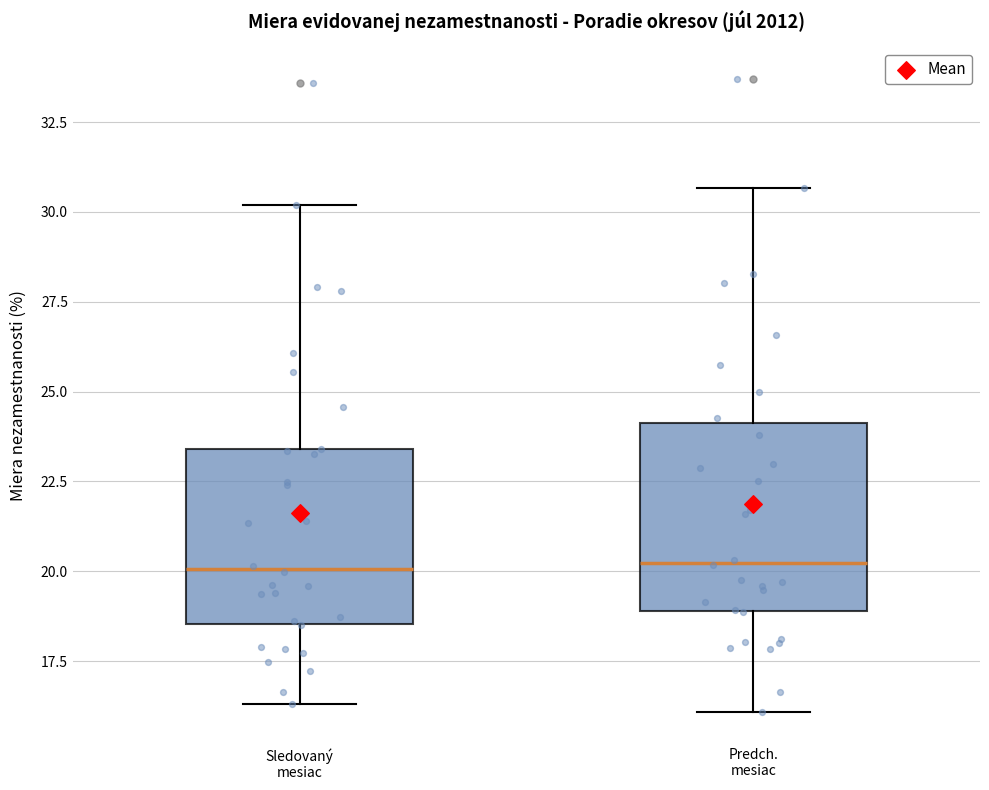

Reading left to right, transcribe this box plot: for each box, give where its median line is, the range the box spans, and where its two whiskers end, as read against the y-axis. The values are not printed on the chart, so give them approximately, as read against the axis.

Sledovaný mesiac: median 20.0, box 18.5 to 23.5, whiskers 16.5 to 30.0
Predch. mesiac: median 20.0, box 19.0 to 24.0, whiskers 16.0 to 30.5